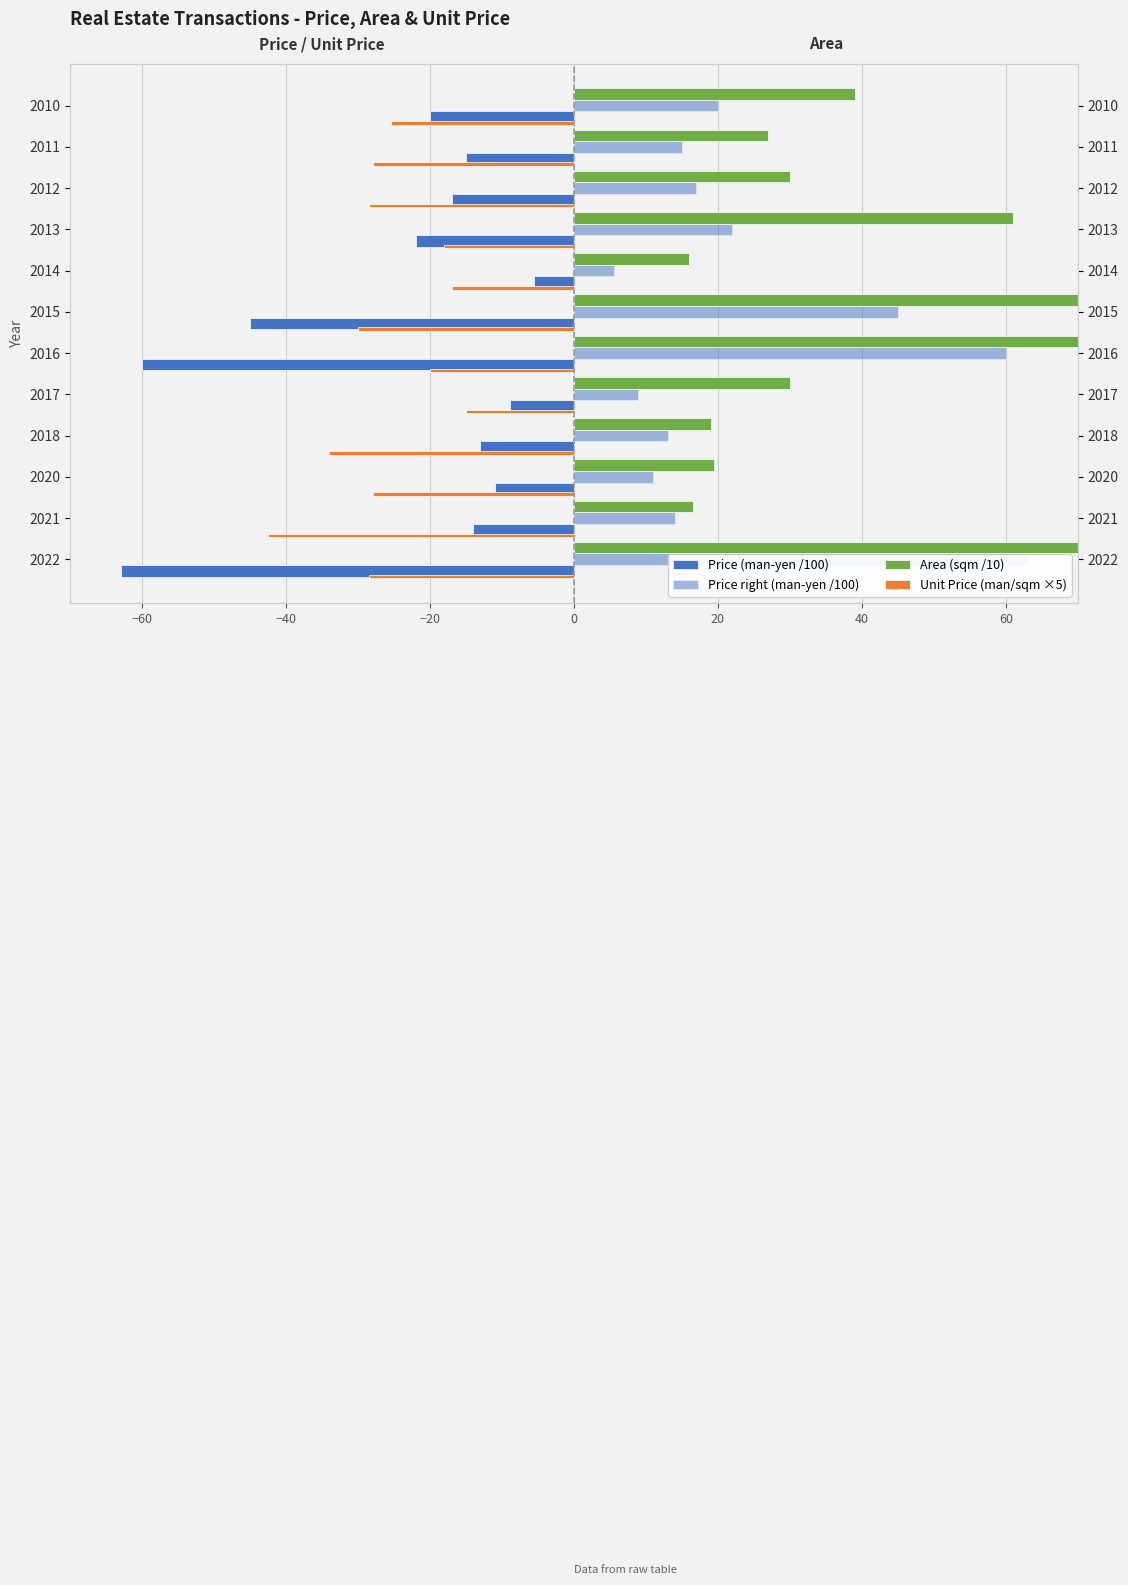

What is the maximum value for Price (man-yen /100)?

-5.5